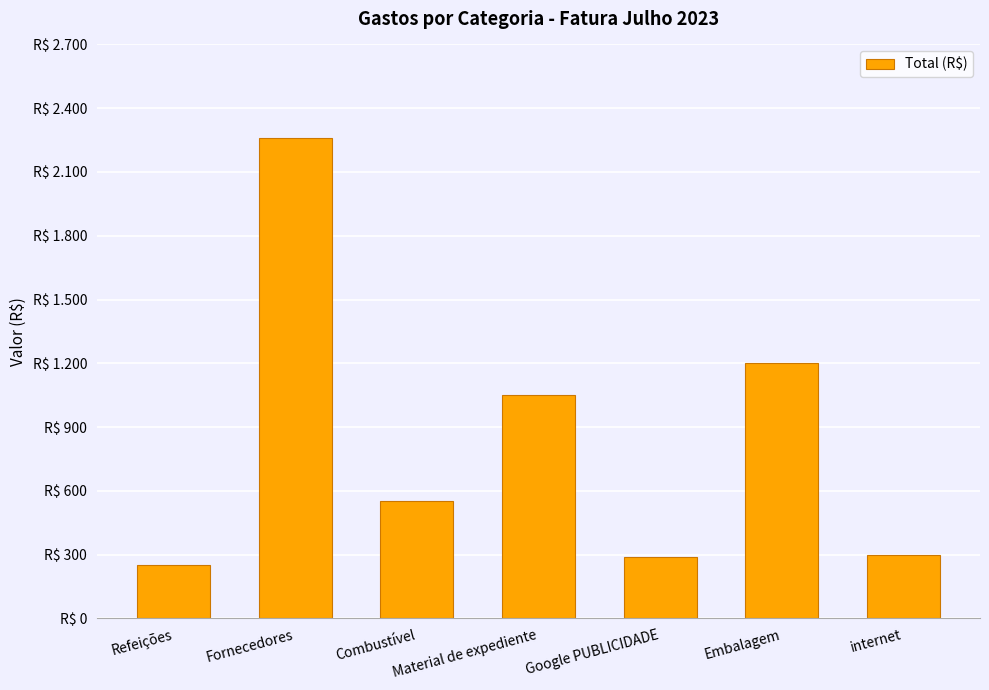

Between internet and Material de expediente, which is larger?

Material de expediente